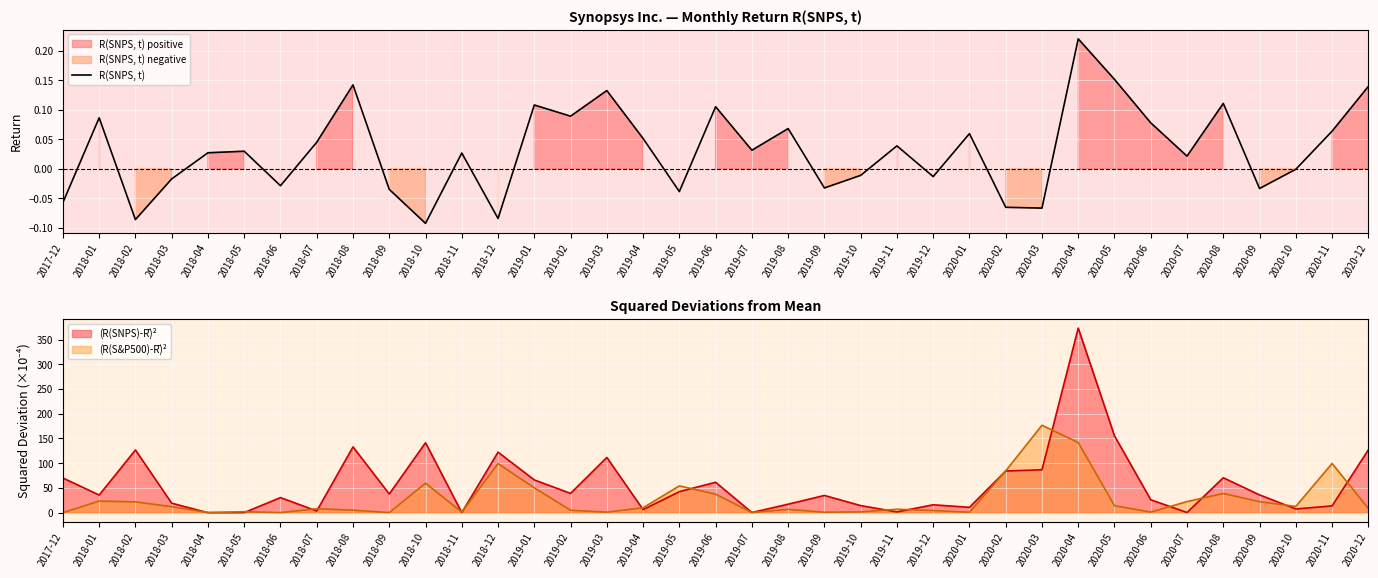

What is the greatest value displayed?

0.2